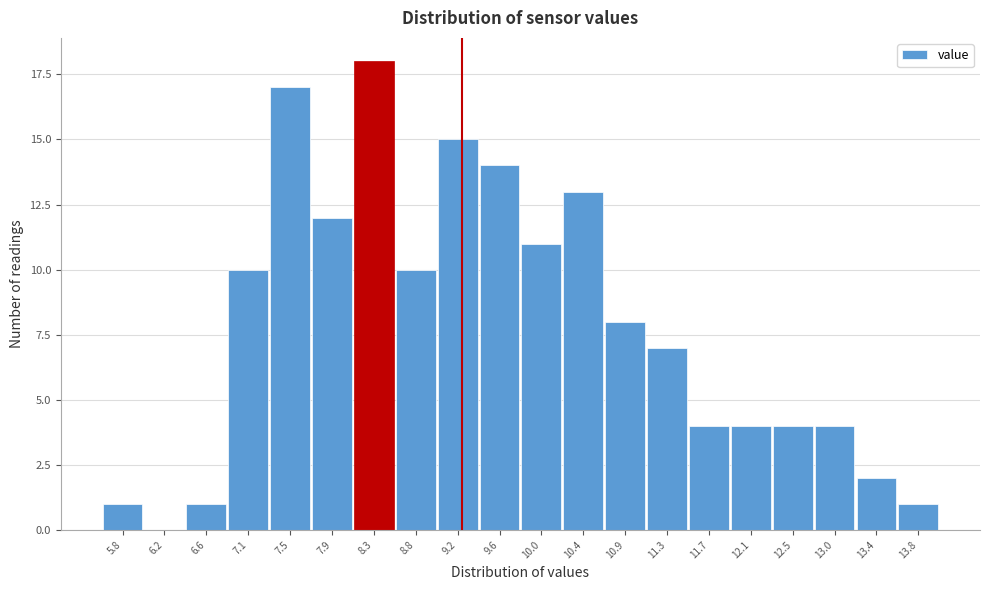

Reading left to right, list all the values displayed in this chart.

5.8=1	6.2=0	6.6=1	7.1=10	7.5=17	7.9=12	8.3=18	8.8=10	9.2=15	9.6=14	10.0=11	10.4=13	10.9=8	11.3=7	11.7=4	12.1=4	12.5=4	13.0=4	13.4=2	13.8=1